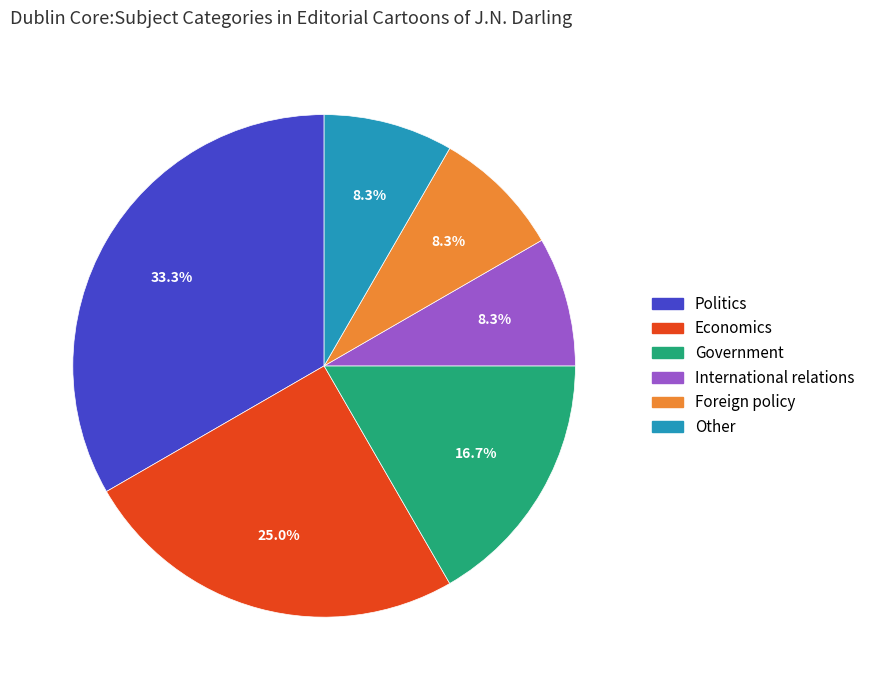

Which category has the biggest portion of the pie?

Politics